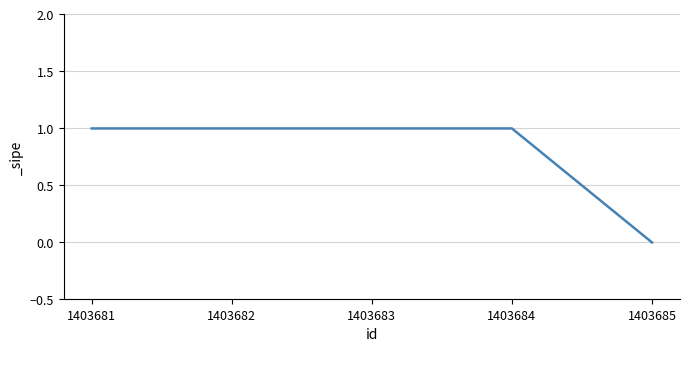

Reading left to right, list all the values displayed in this chart.

1	1	1	1	0